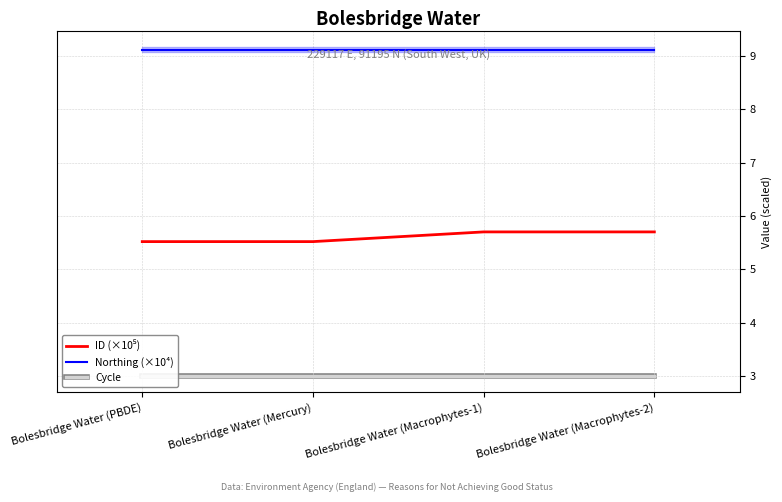

Which series changed the most between Bolesbridge Water (Mercury) and Bolesbridge Water (Macrophytes-1)?

ID (×10⁵)